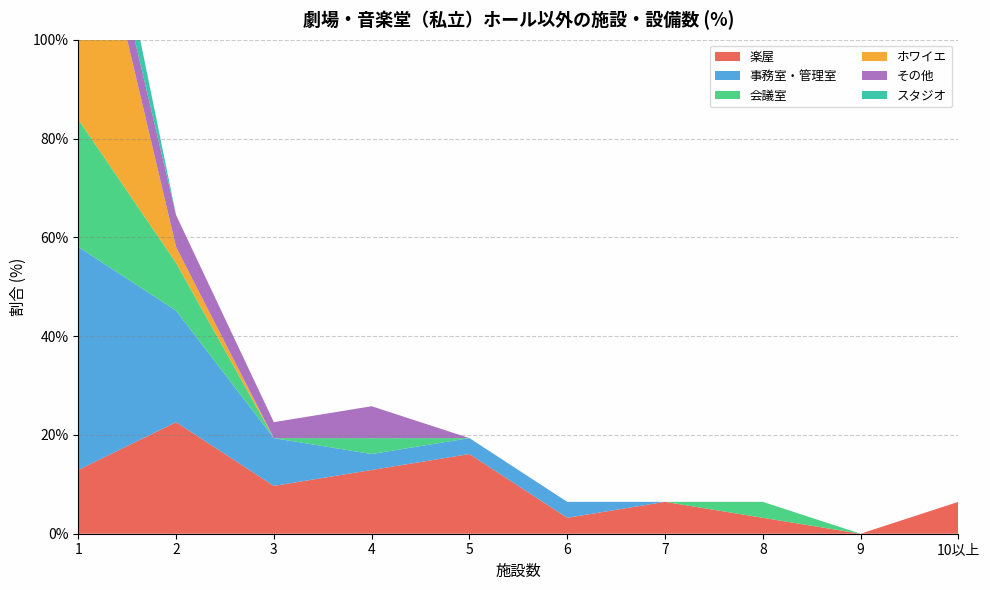

Reading left to right, what are all the values shown in this chart?

楽屋: 1=12.9	2=22.6	3=9.7	4=12.9	5=16.1	6=3.2	7=6.5	8=3.2	9=0.0	10以上=6.5
事務室・管理室: 1=45.2	2=22.6	3=9.7	4=3.2	5=3.2	6=3.2	7=0.0	8=0.0	9=0.0	10以上=0.0
会議室: 1=25.8	2=9.7	3=0.0	4=3.2	5=0.0	6=0.0	7=0.0	8=3.2	9=0.0	10以上=0.0
ホワイエ: 1=58.1	2=3.2	3=0.0	4=0.0	5=0.0	6=0.0	7=0.0	8=0.0	9=0.0	10以上=0.0
その他: 1=6.5	2=6.5	3=3.2	4=6.5	5=0.0	6=0.0	7=0.0	8=0.0	9=0.0	10以上=0.0
スタジオ: 1=12.9	2=0.0	3=0.0	4=0.0	5=0.0	6=0.0	7=0.0	8=0.0	9=0.0	10以上=0.0